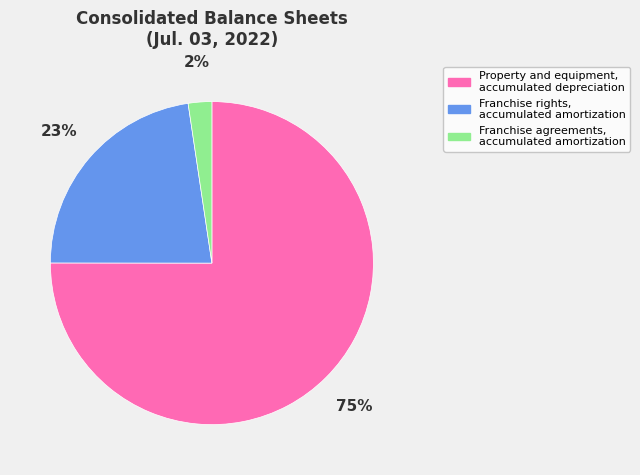

The Franchise rights, accumulated amortization slice represents 11% of the pie. True or false?

False